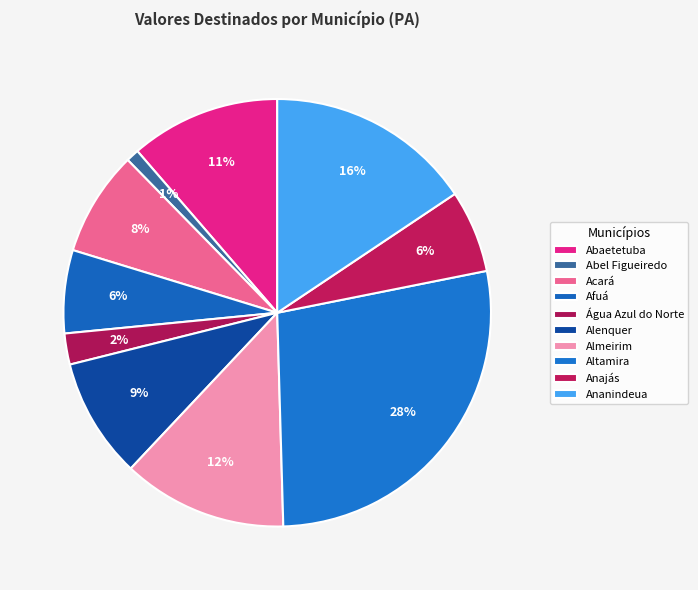

Between Anajás and Abel Figueiredo, which is larger?

Anajás